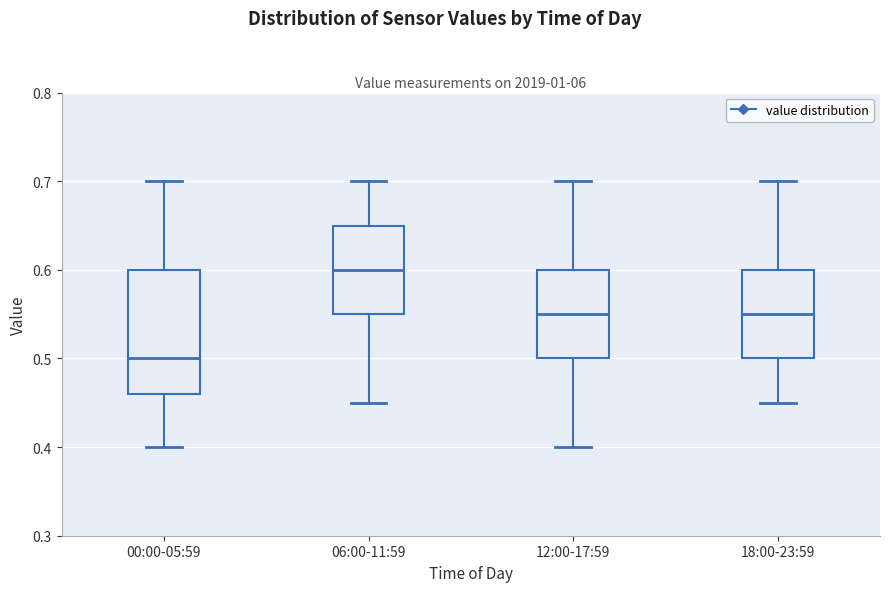

Reading left to right, read every box against the y-axis: the position of its median line, the range the box covers, and the ends of its whiskers. The values are not printed on the chart, so give them approximately, as read against the axis.

00:00-05:59: median 0.50, box 0.46 to 0.60, whiskers 0.40 to 0.70
06:00-11:59: median 0.60, box 0.55 to 0.65, whiskers 0.45 to 0.70
12:00-17:59: median 0.55, box 0.50 to 0.60, whiskers 0.40 to 0.70
18:00-23:59: median 0.55, box 0.50 to 0.60, whiskers 0.45 to 0.70